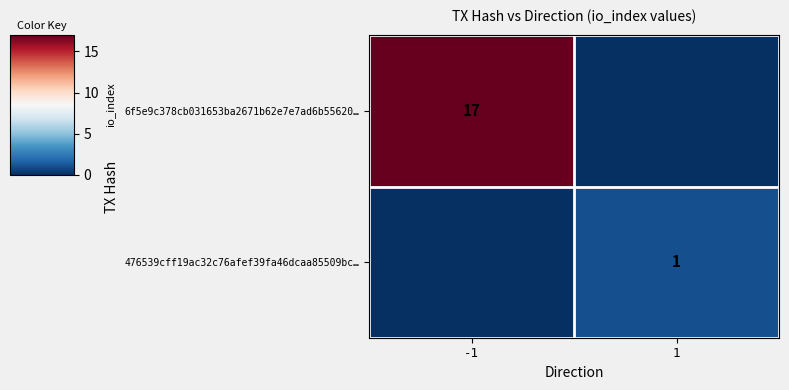

The 476539cff19ac32c76afef39fa46dcaa85509bc… series shows 1 at 1. True or false?

True